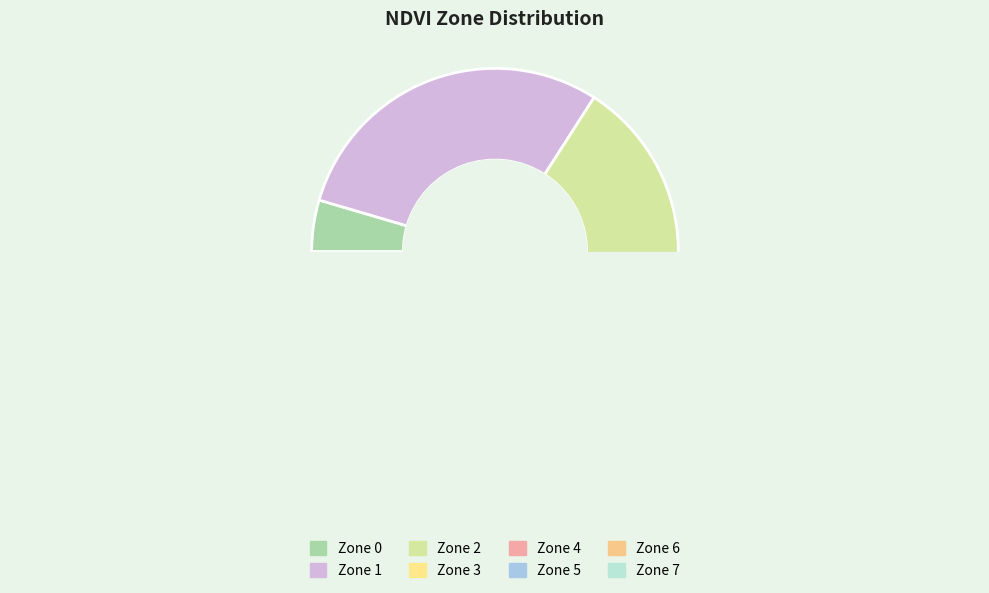

What is the total percentage of Zone 6 and Zone 0?

18.2%